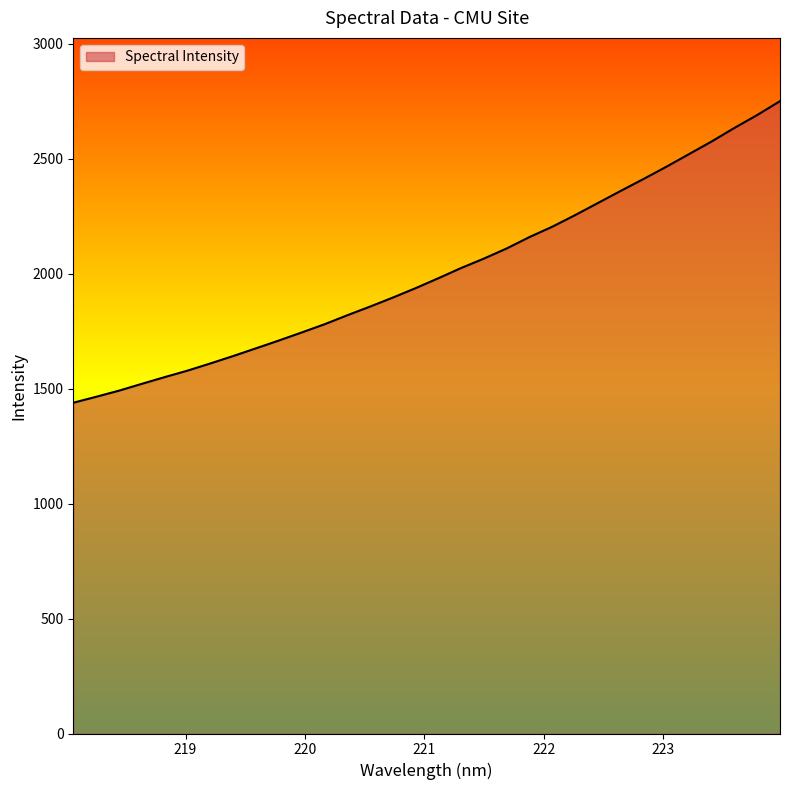

Does the chart display data point markers on the line(s)?

No